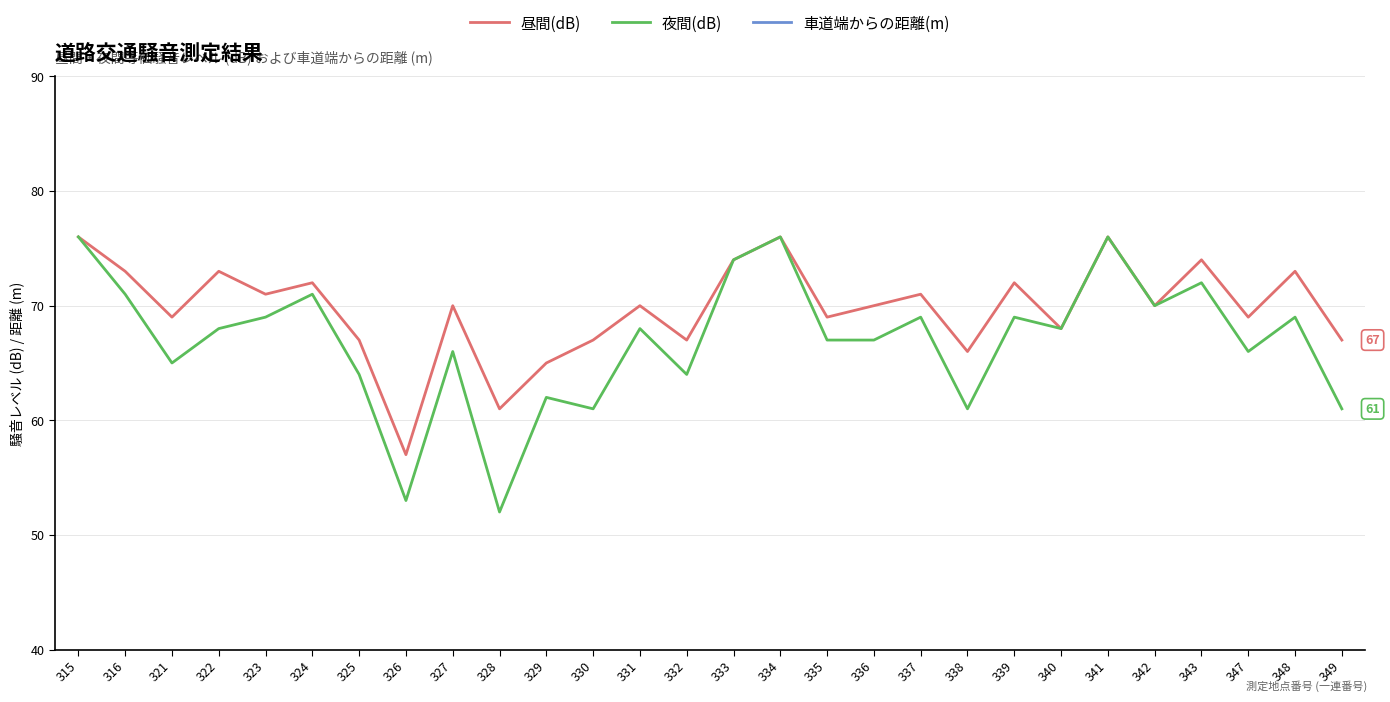

What is the difference between the highest and lowest values at 349?

61.0